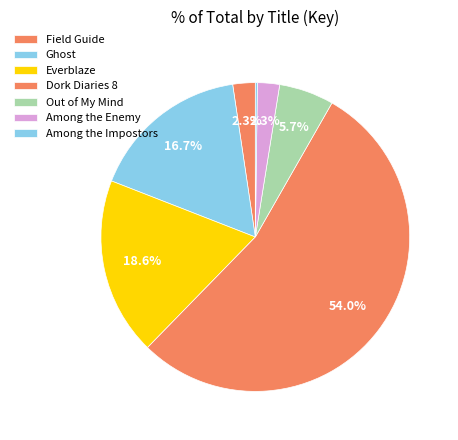

Count the number of slices in the pie.

7